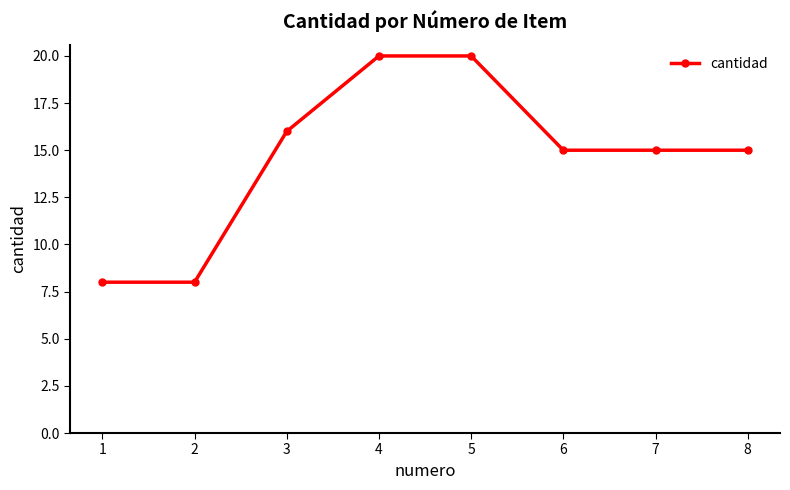

True or false: there are more than 2 points higher than both neighbors.

False